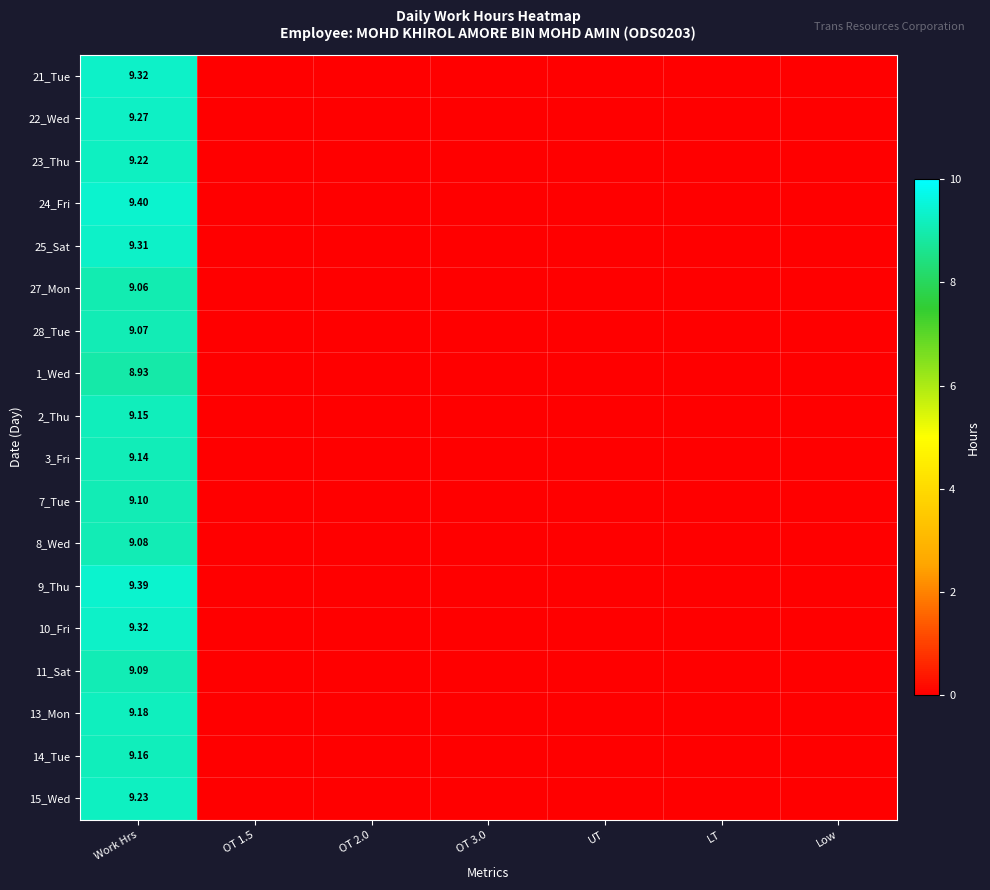

Rank the categories by 24_Fri value from lowest to highest.

OT 1.5, OT 2.0, OT 3.0, UT, LT, Low, Work Hrs